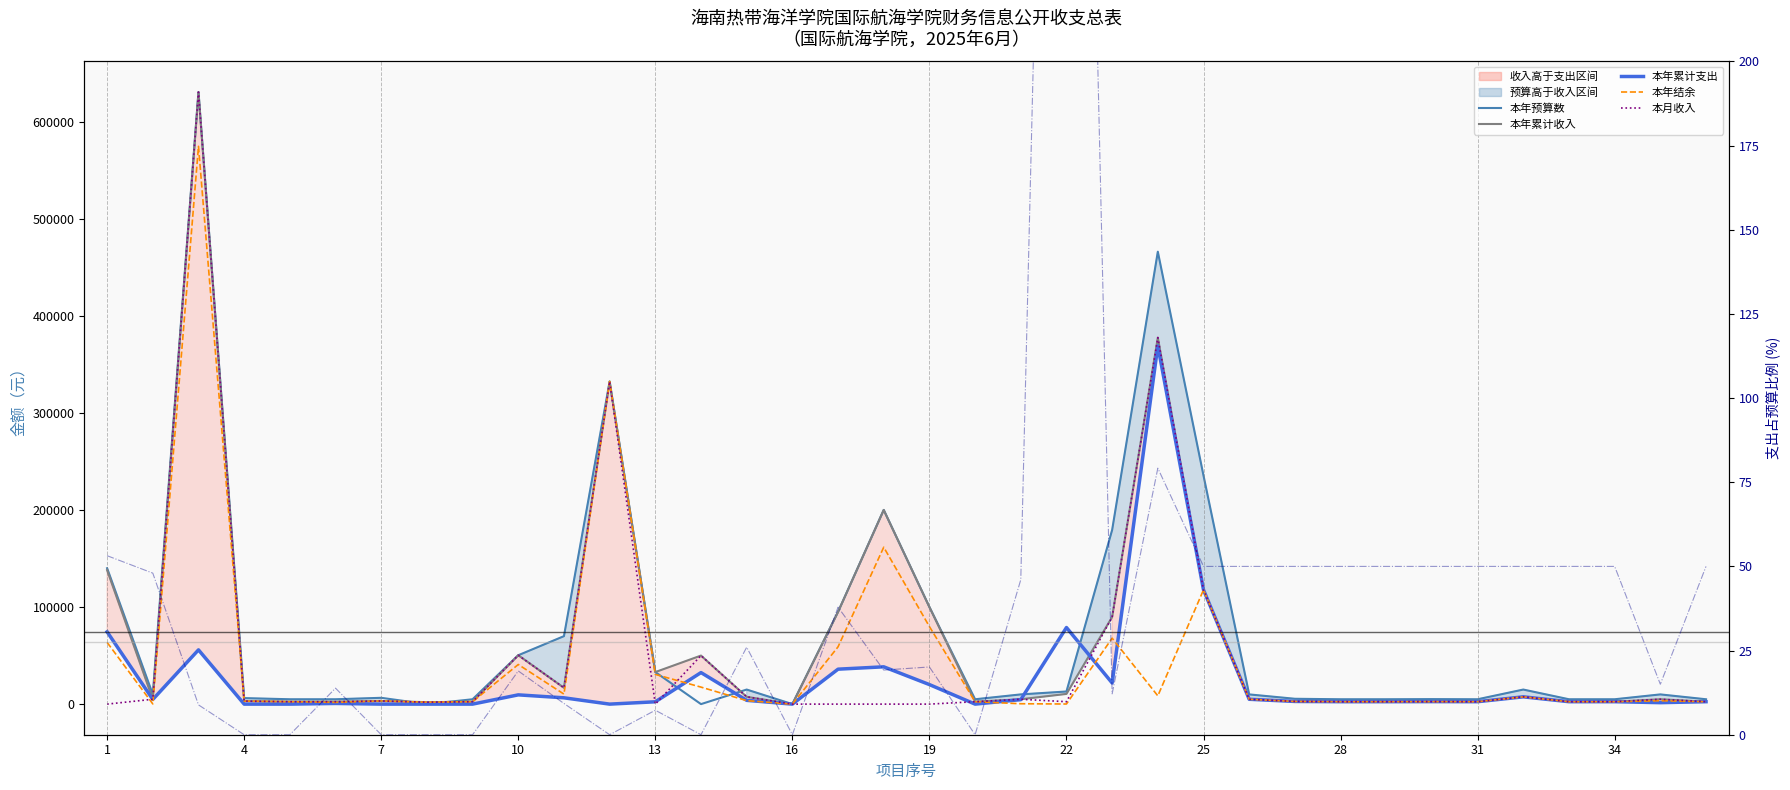

What value does the 本月收入 series have at 29?

2575.0